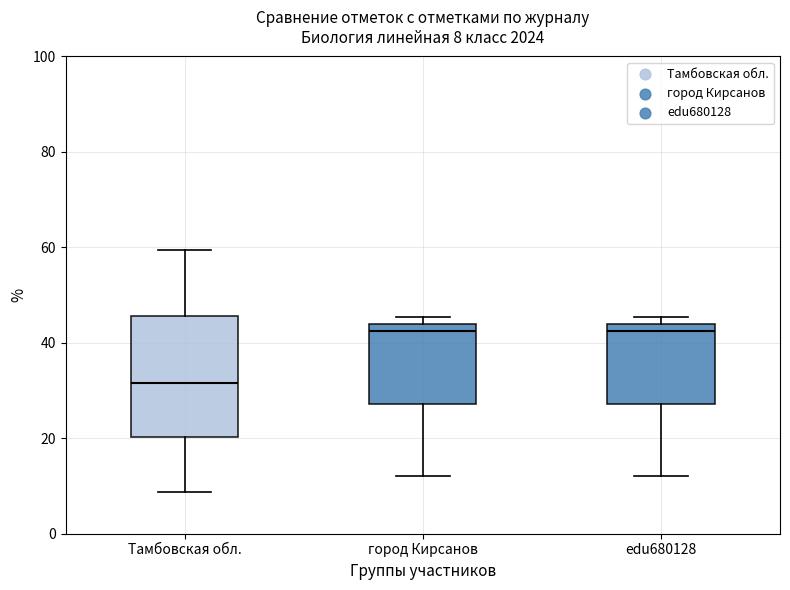

Which box's median line is the lowest?

Тамбовская обл.